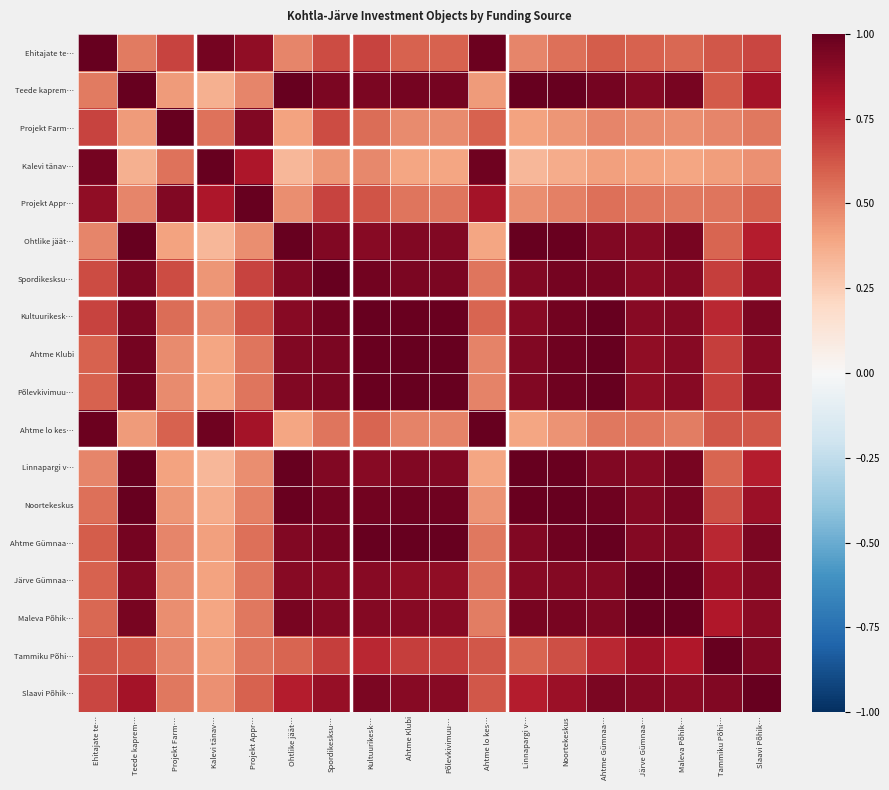

At which category is the sum across all series the highest?

Kultuurikesk…